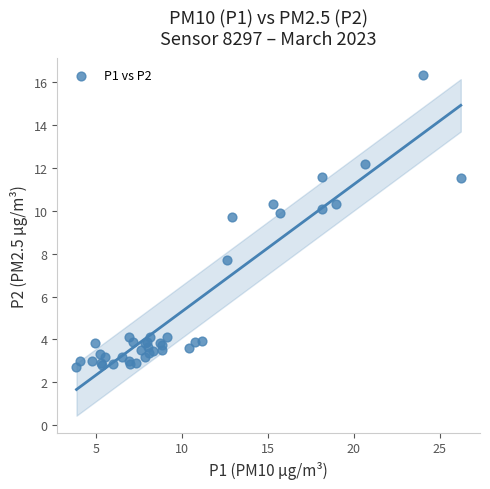

What Y value in the scatter plot is closest to 9?

9.7